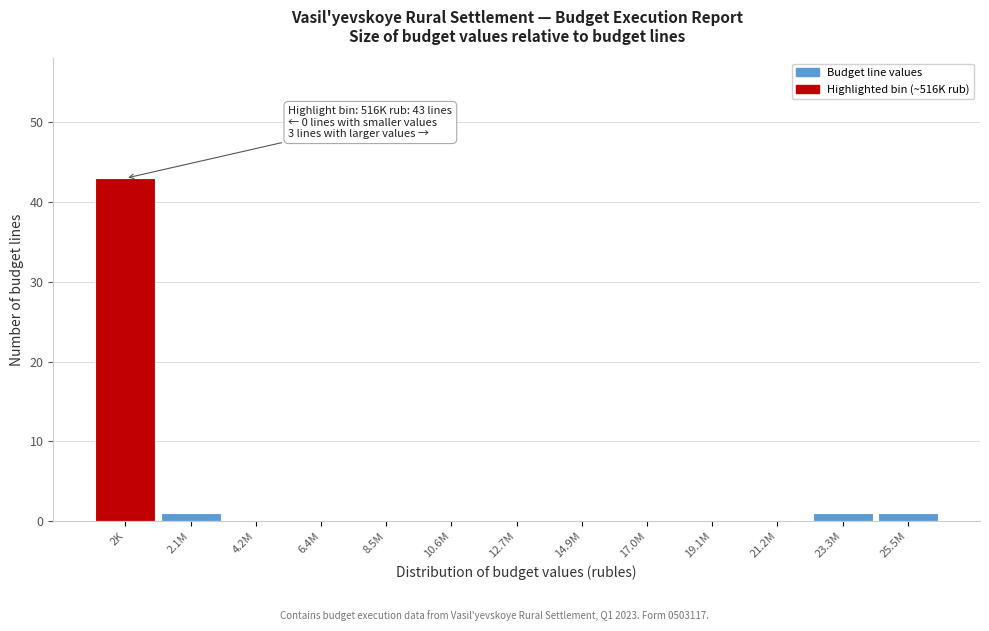

Reading left to right, what are all the values shown in this chart?

2K=43	2.1M=1	4.2M=0	6.4M=0	8.5M=0	10.6M=0	12.7M=0	14.9M=0	17.0M=0	19.1M=0	21.2M=0	23.3M=1	25.5M=1